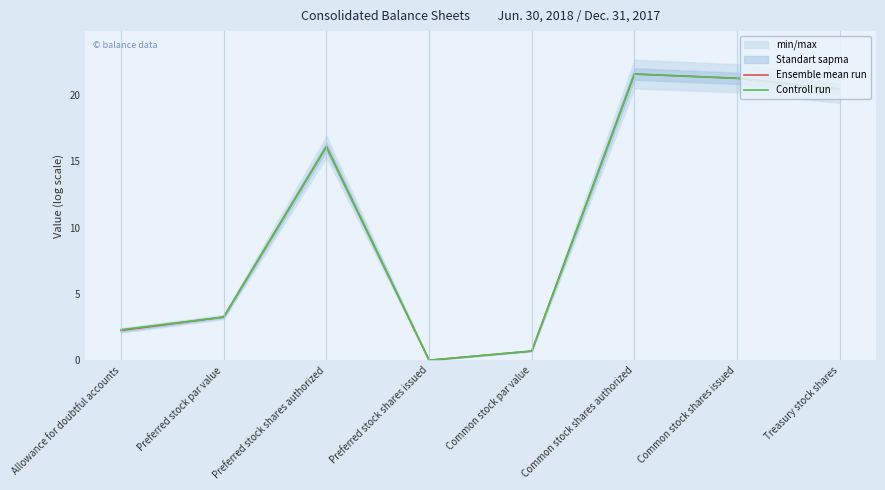

At which category is the sum across all series the highest?

Common stock shares authorized